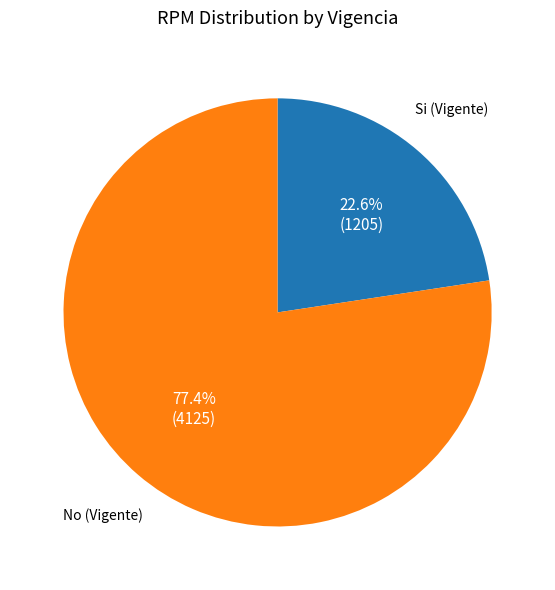

Is there a majority slice in this chart?

Yes